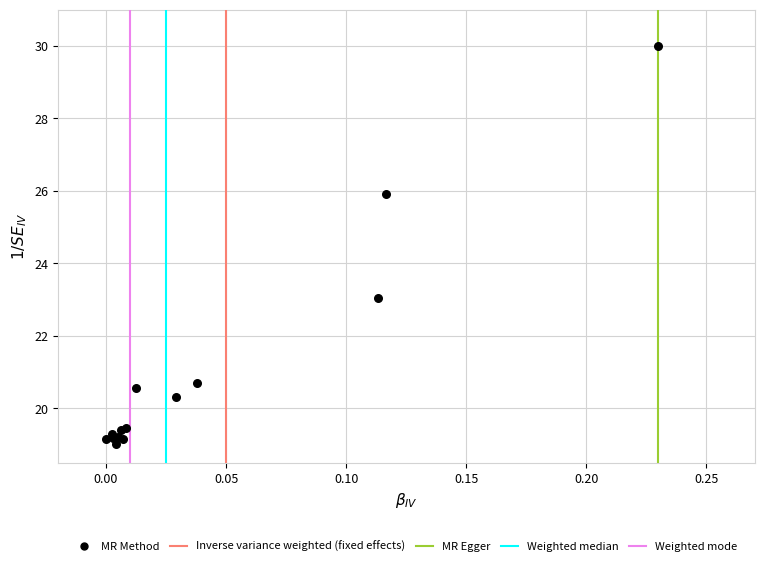

What Y value in the scatter plot is closest to 24?

23.0